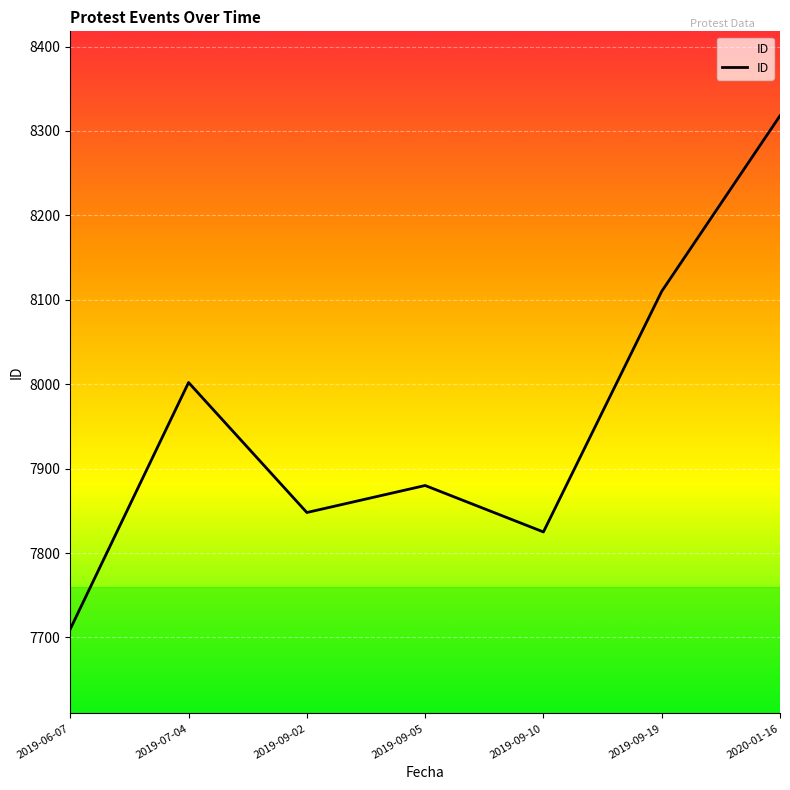

What is the difference between the maximum and minimum values?

608